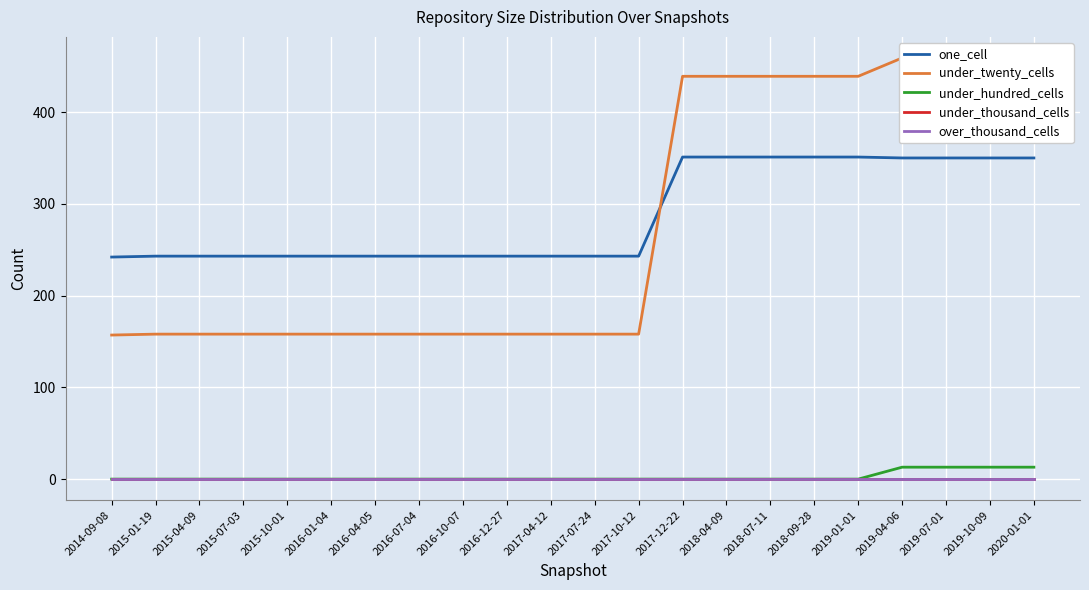

At how many categories does at least one series exceed 77?

22